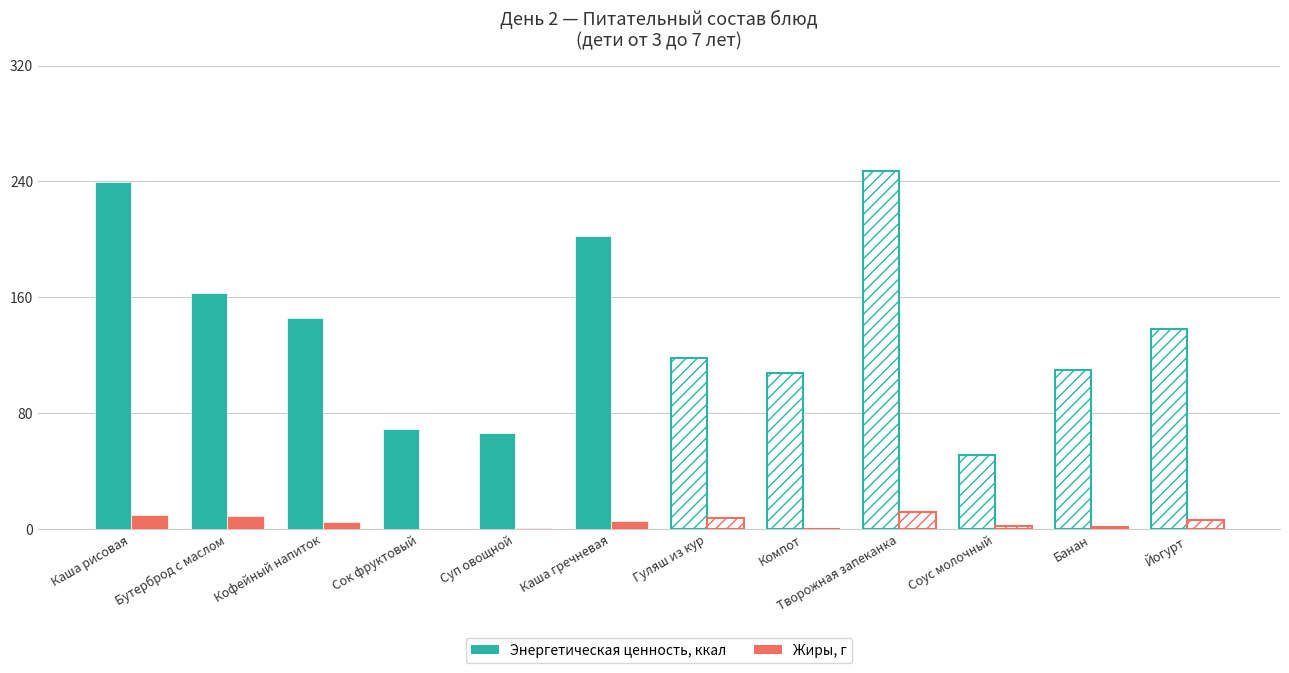

Which category has the highest value in the Энергетическая ценность, ккал series?

Творожная запеканка